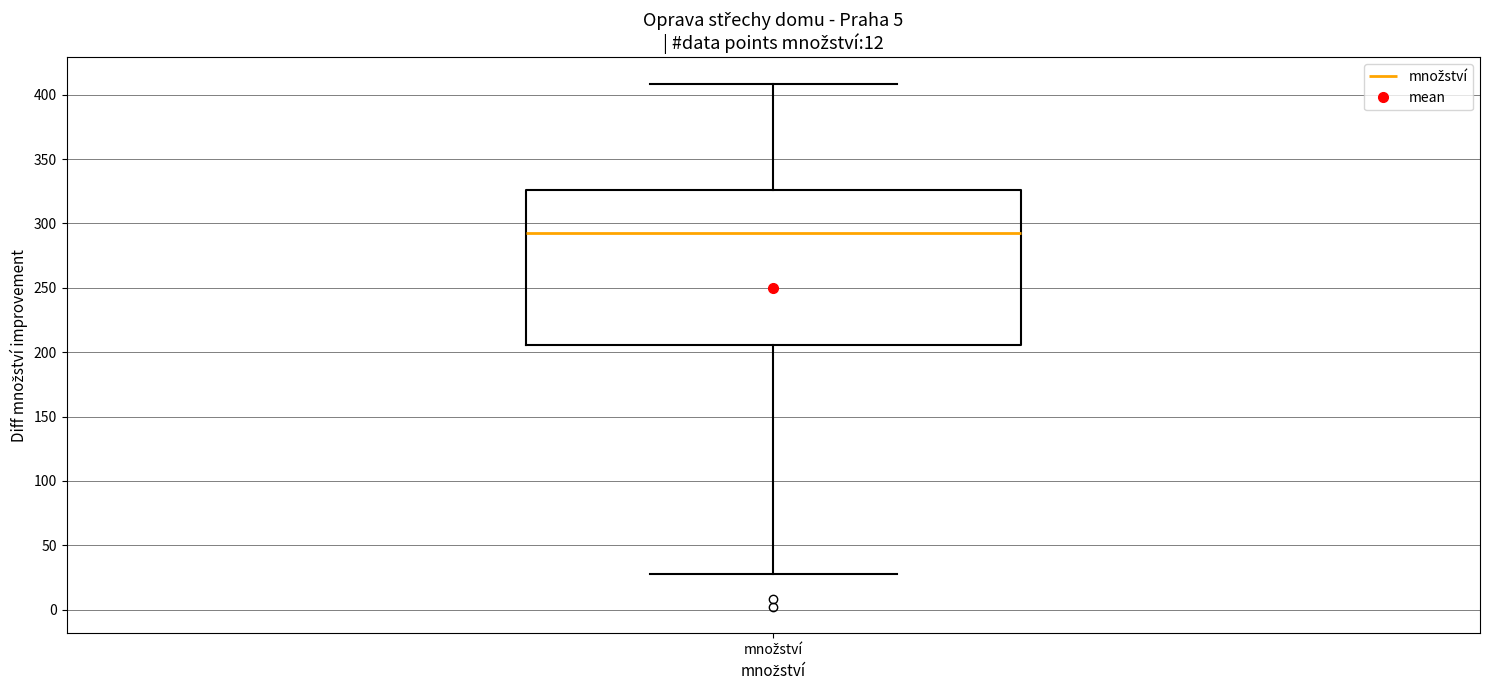

Transcribe this box plot: give where the median line is, the range the box spans, and where the two whiskers end, as read against the y-axis. The values are not printed on the chart, so give them approximately, as read against the axis.

median 295, box 205 to 325, whiskers 30 to 410